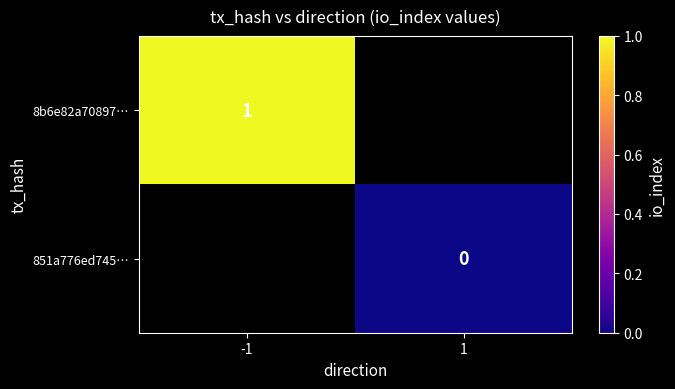

Is it true that 8b6e82a70897… equals 1 at -1?

True